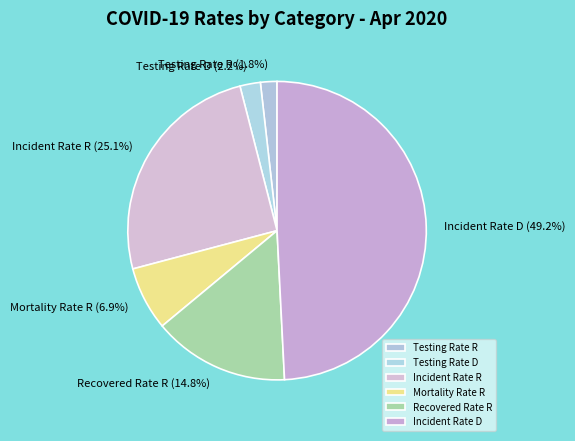

What is the largest slice in the pie chart?

Incident Rate D